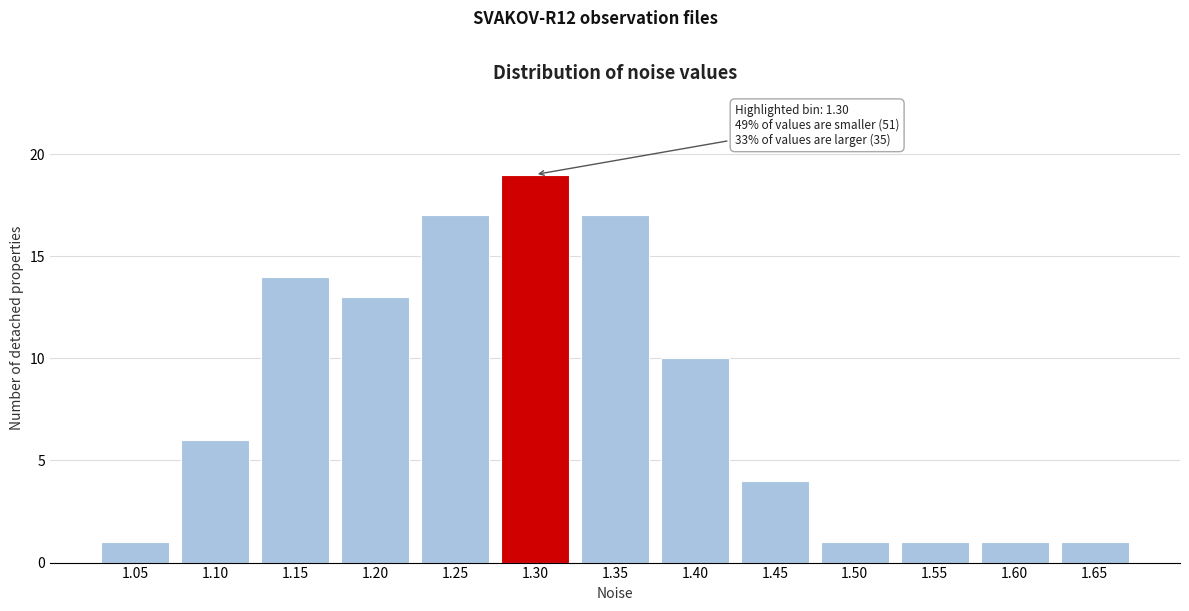

Reading left to right, transcribe all the data shown in this chart.

1	6	14	13	17	19	17	10	4	1	1	1	1